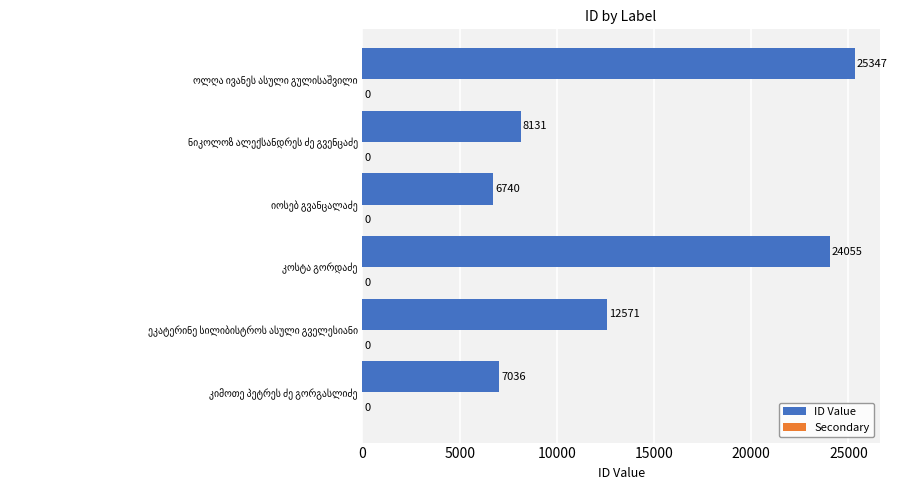

What is the smallest value displayed?

6740